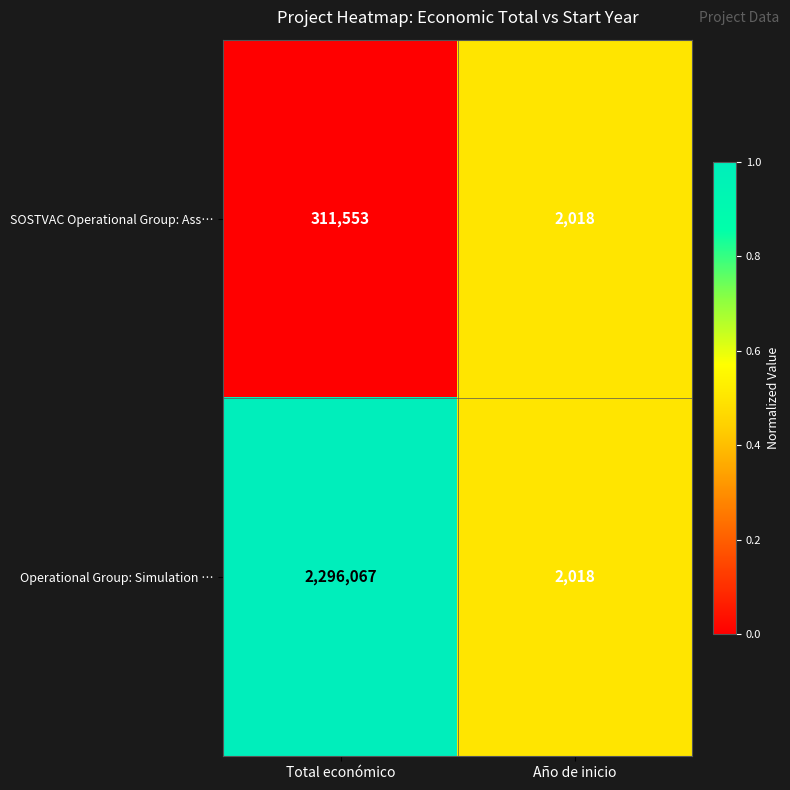

True or false: SOSTVAC Operational Group: Ass… has a value of 311553 at Total económico.

True